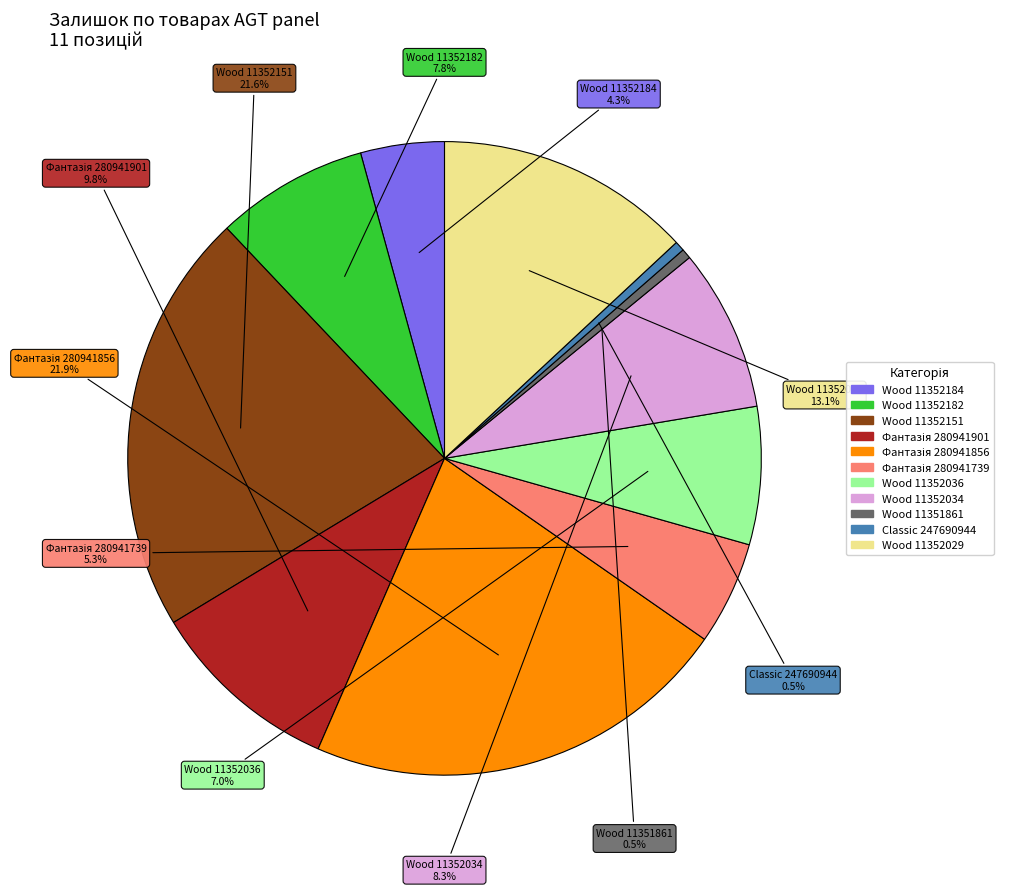

Is there a majority slice in this chart?

No